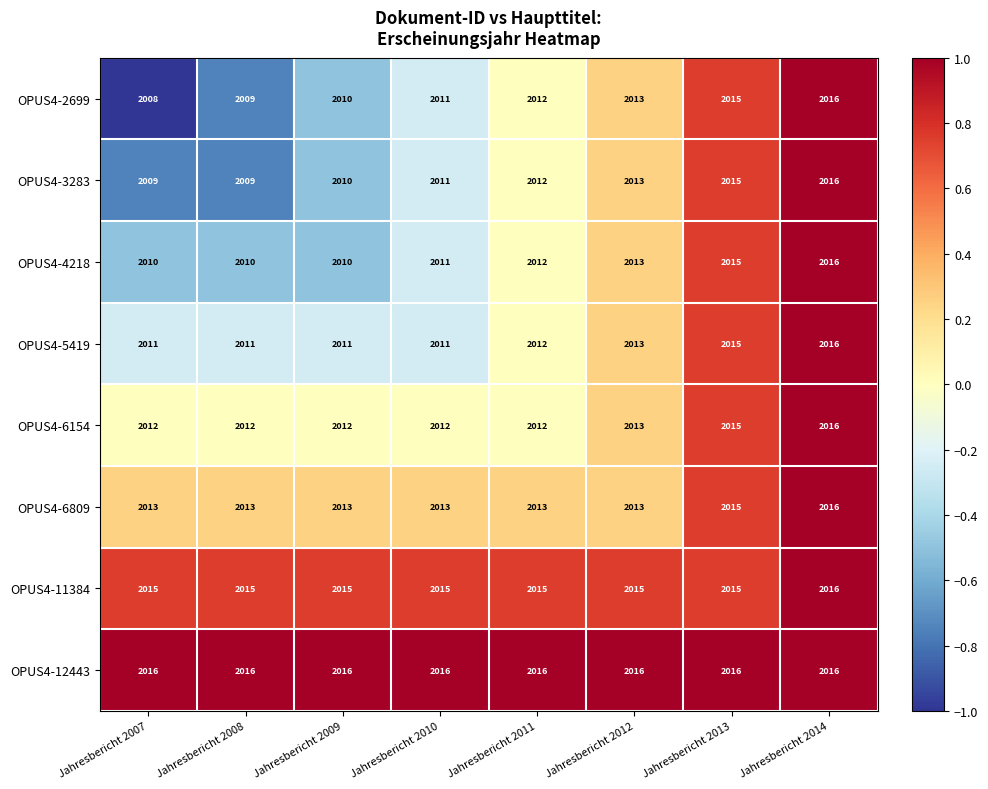

The OPUS4-11384 series shows 2016 at Jahresbericht 2014. True or false?

True